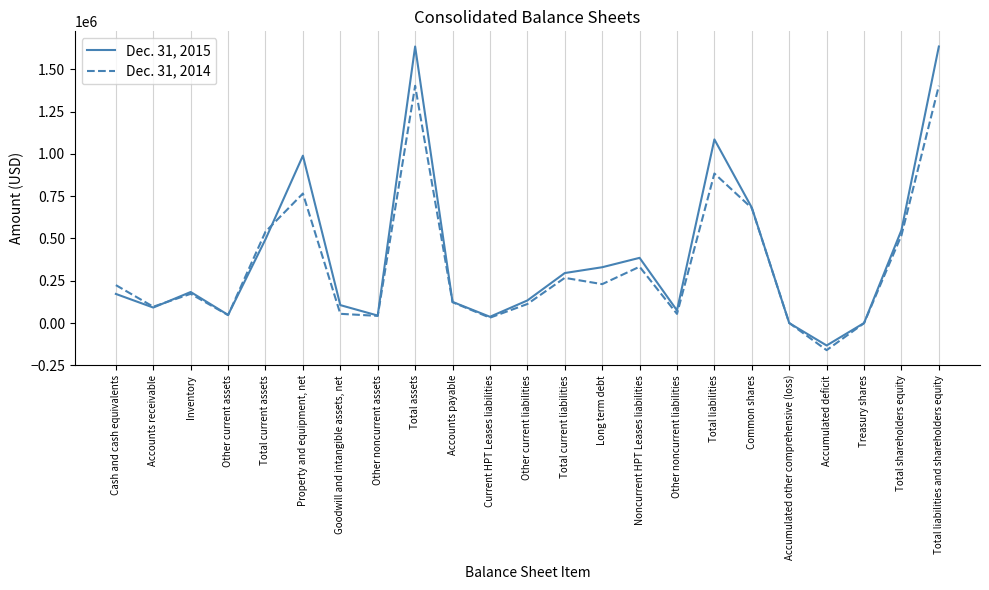

What is the smallest value displayed?

-160379